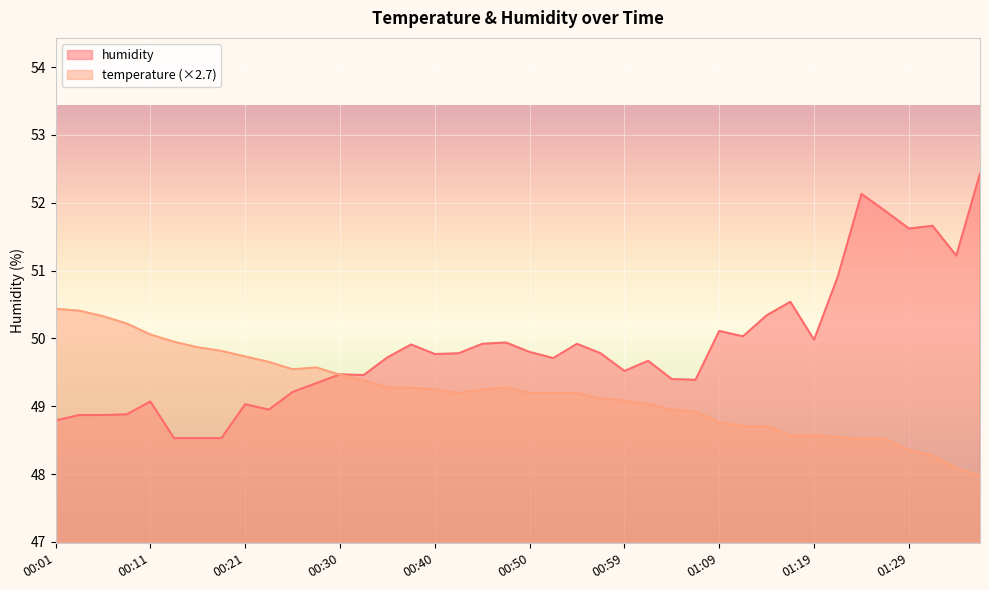

At which category is the sum across all series the highest?

01:24